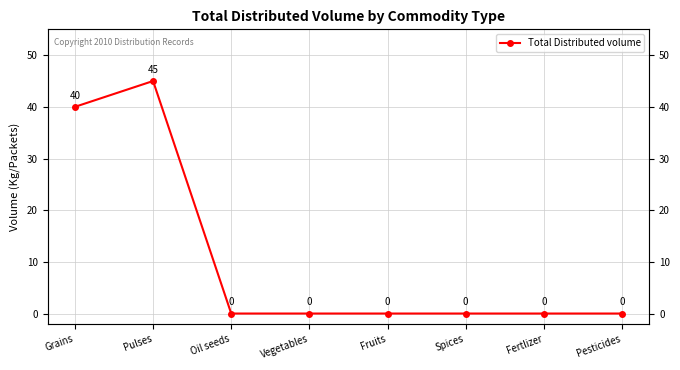

Reading left to right, extract all data points from this chart.

40	45	0	0	0	0	0	0